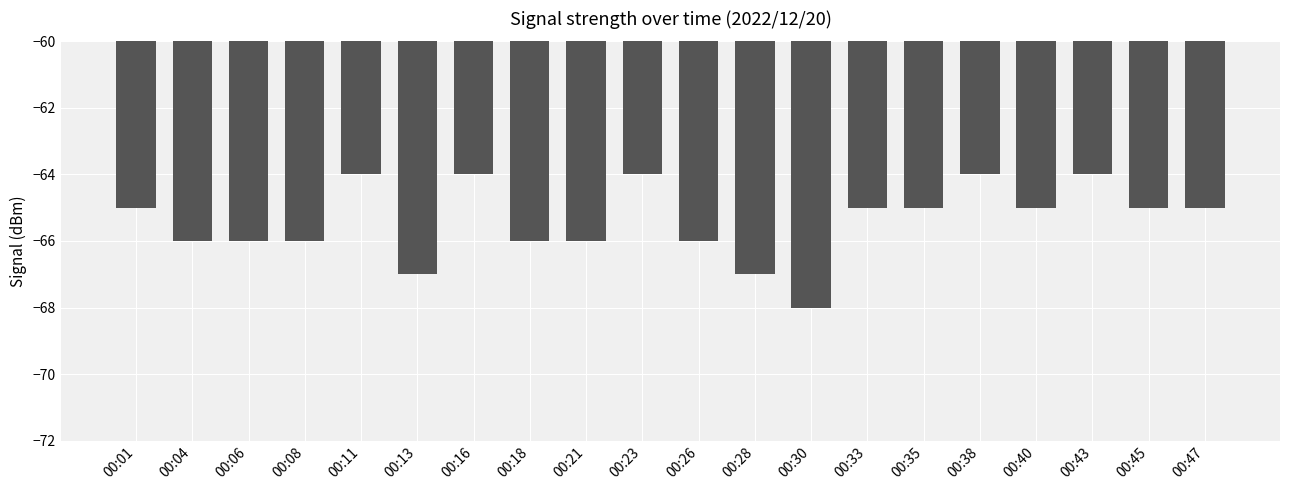

How many categories are shown in the chart?

20